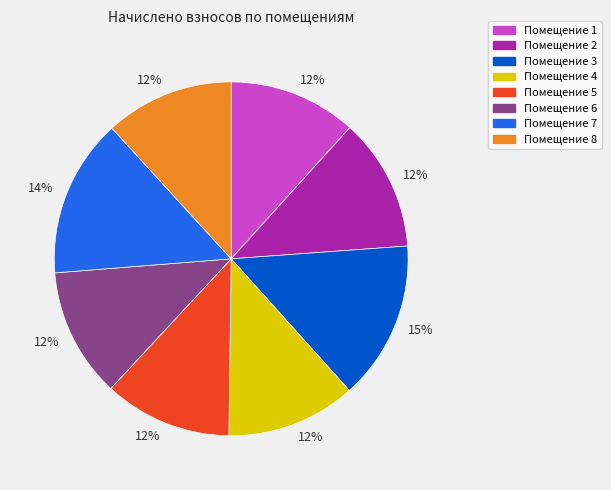

To the nearest percent, what is the average slice percentage?

12%